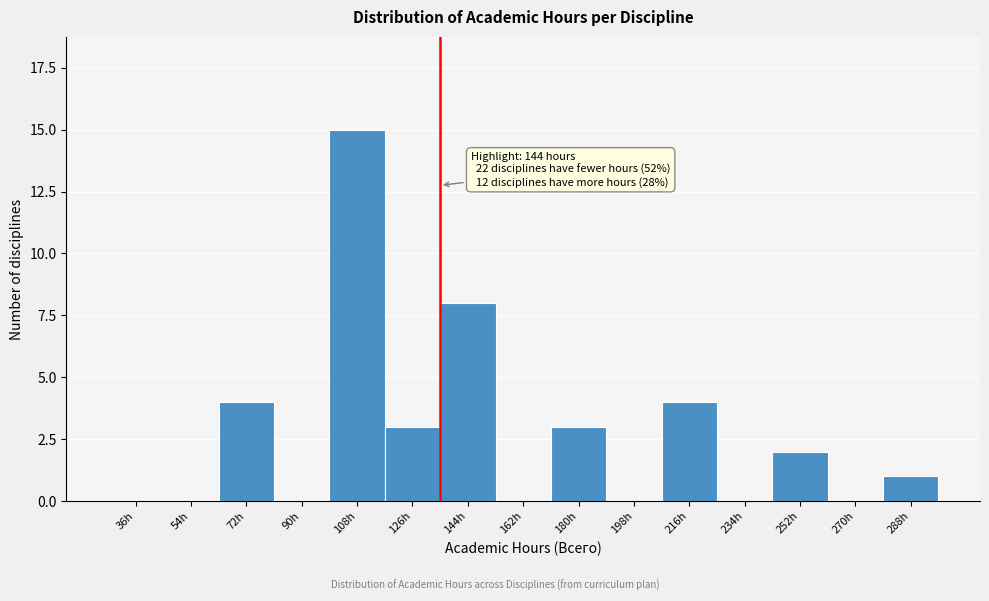

Reading left to right, transcribe all the data shown in this chart.

36h=0	54h=0	72h=4	90h=0	108h=15	126h=3	144h=8	162h=0	180h=3	198h=0	216h=4	234h=0	252h=2	270h=0	288h=1